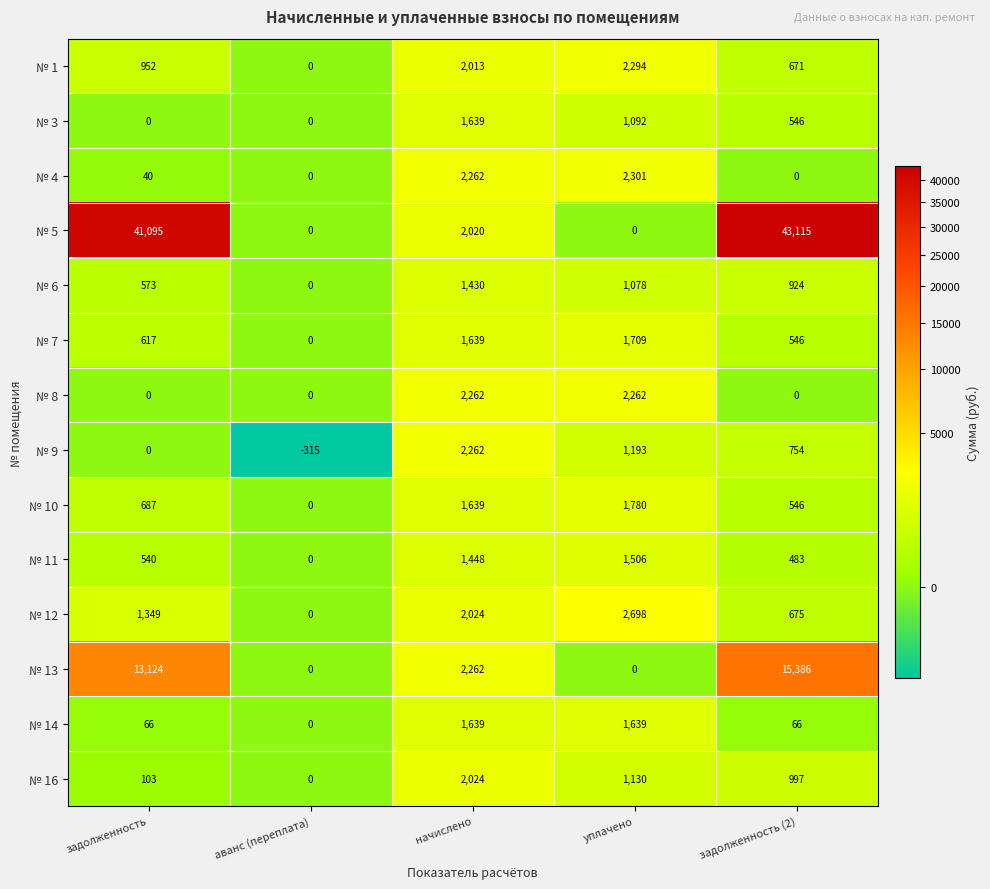

Which series has the widest spread of values?

№ 5